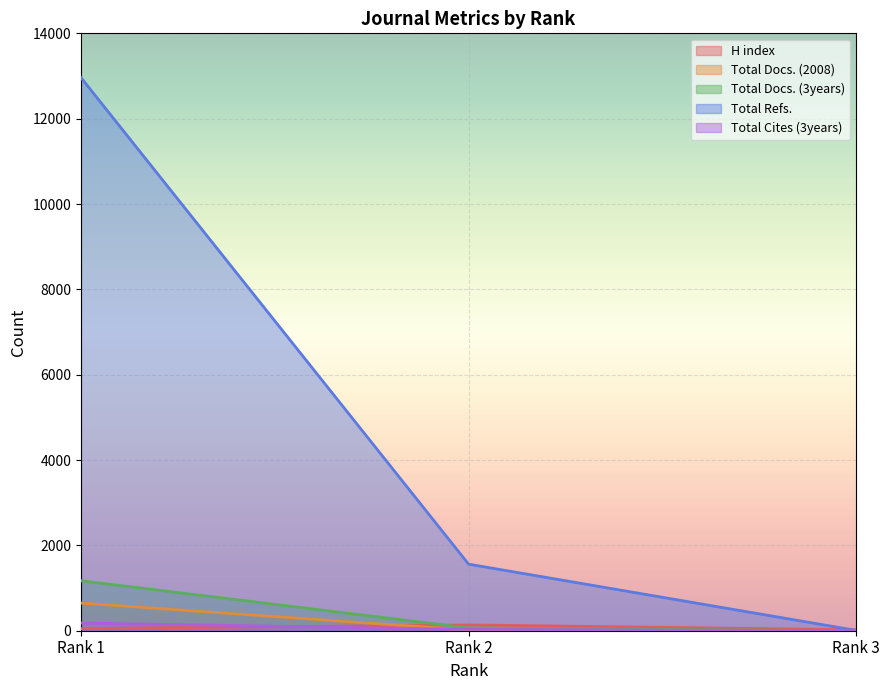

What are all the series names shown in the legend?

H index, Total Docs. (2008), Total Docs. (3years), Total Refs., Total Cites (3years)